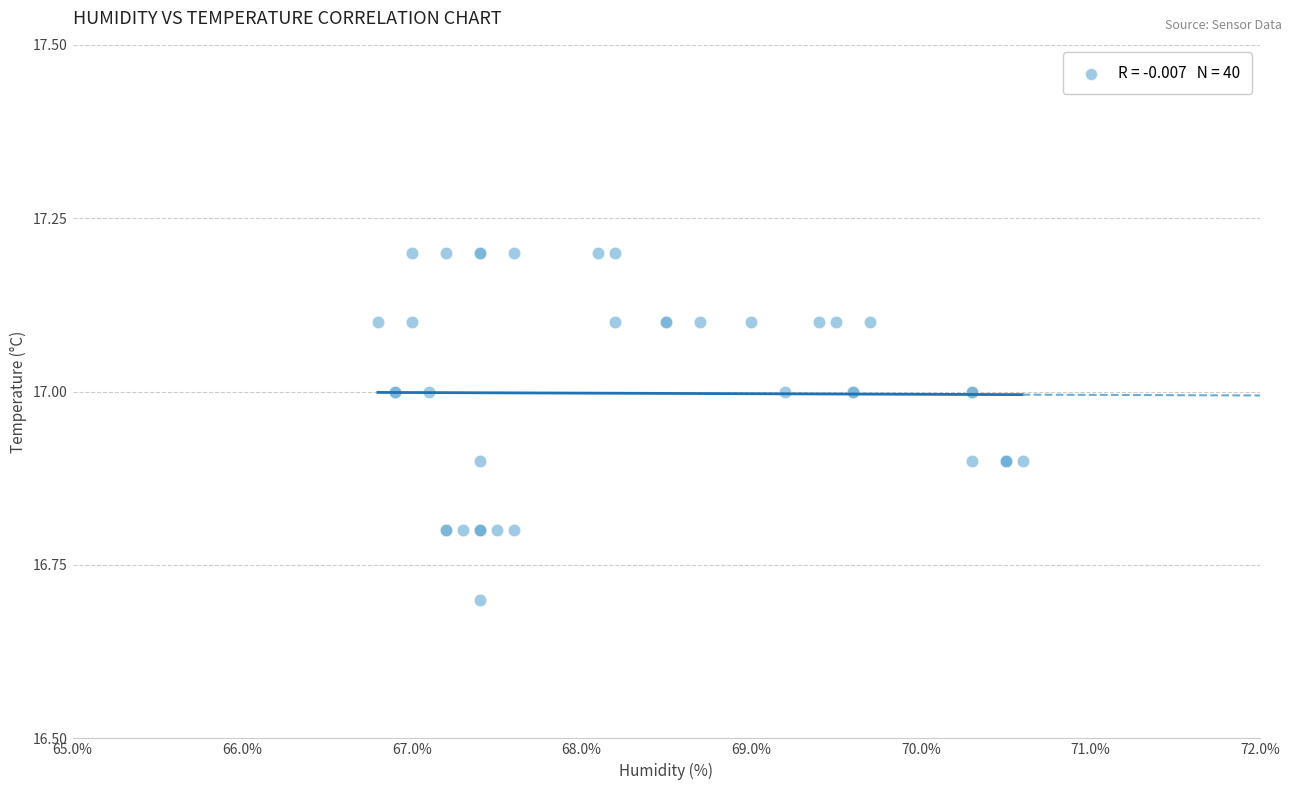

What Y value in the scatter plot is closest to 16?

16.7